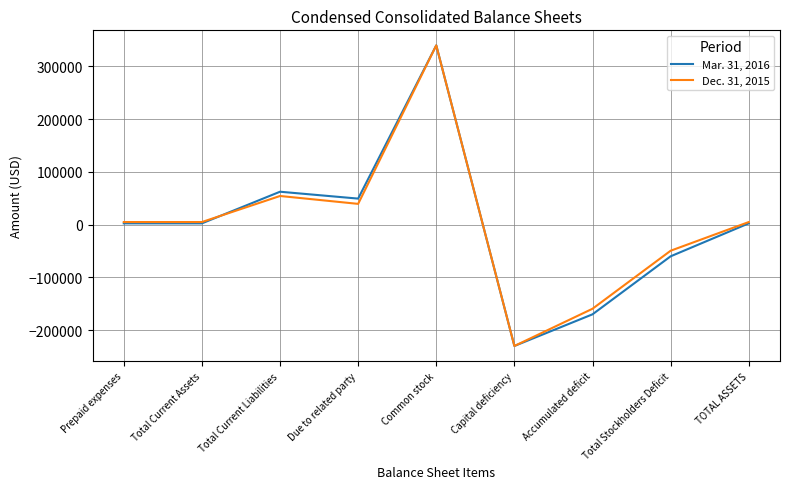

At which label does Dec. 31, 2015 reach its peak?

Common stock